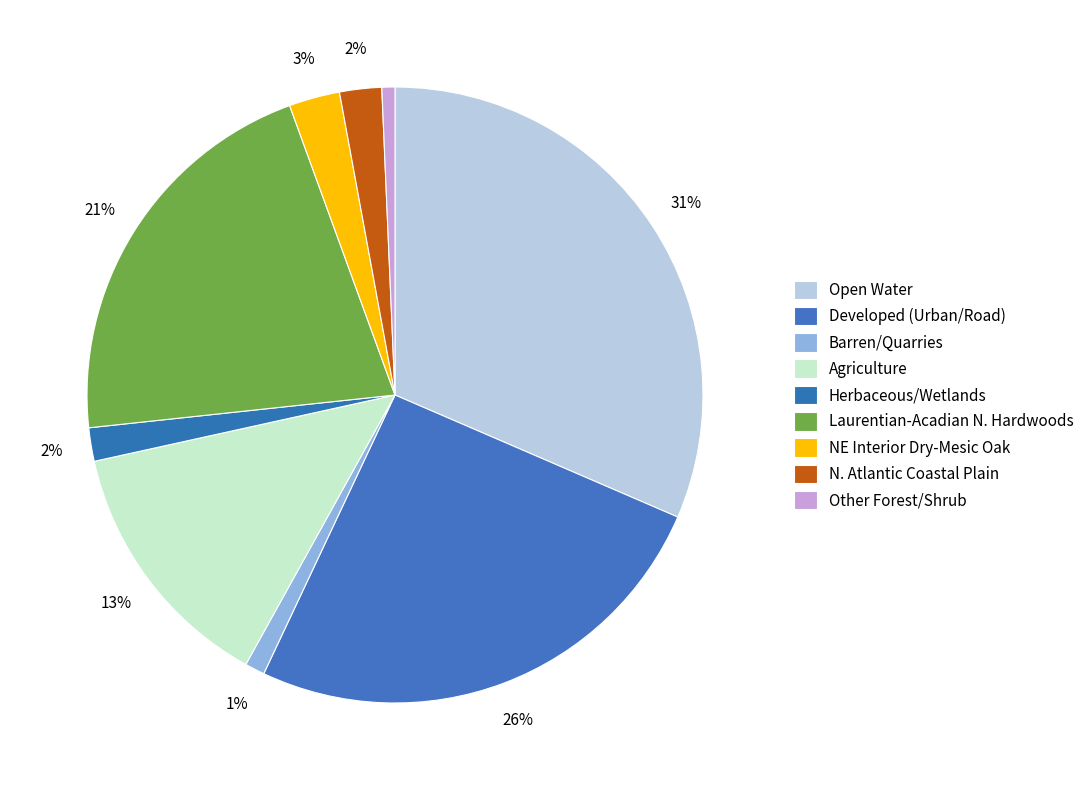

Count the number of slices in the pie.

9